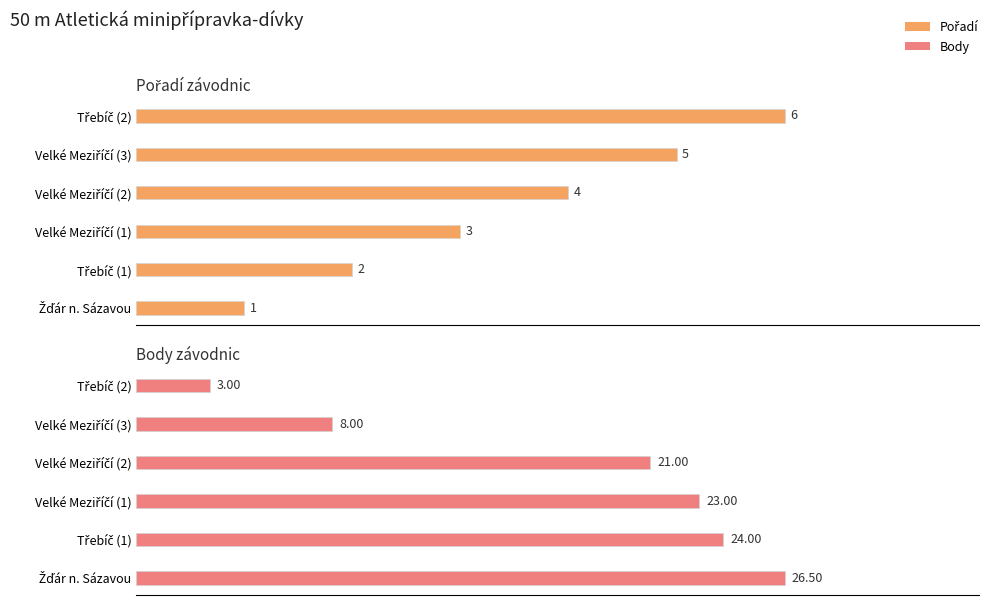

What is the sum of the Pořadí values at Velké Meziříčí (2) and Třebíč (2)?

10.0